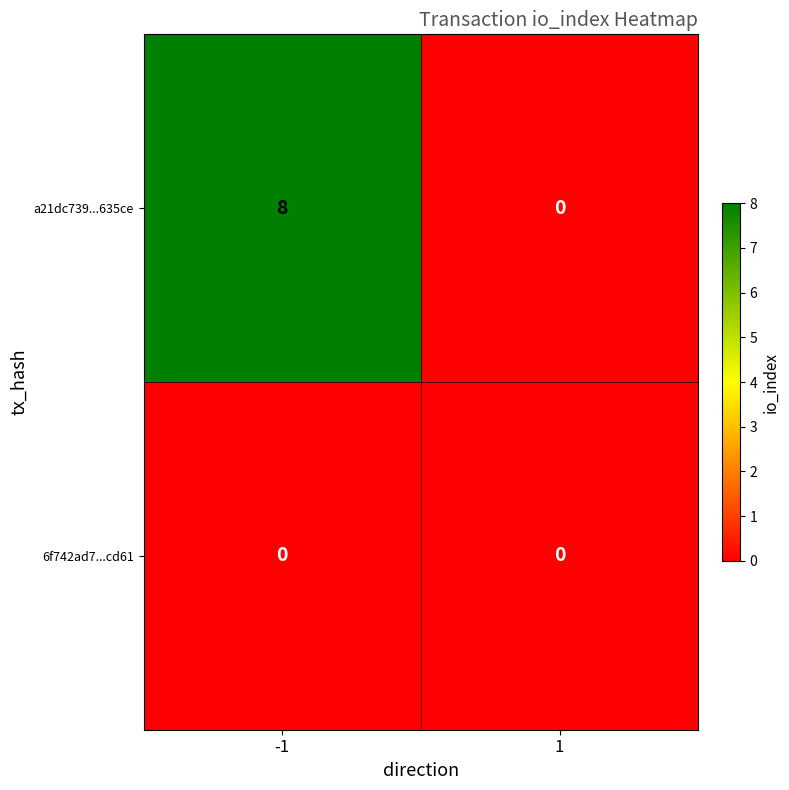

What is the difference between the a21dc739...635ce values at 1 and -1?

8